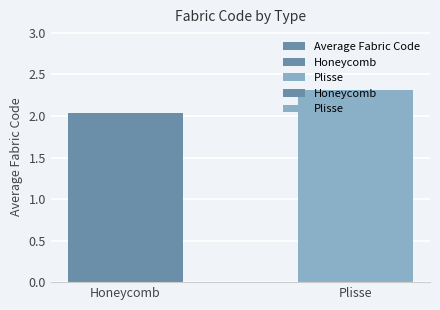

What is the value of the 1st bar from the left?

2.0